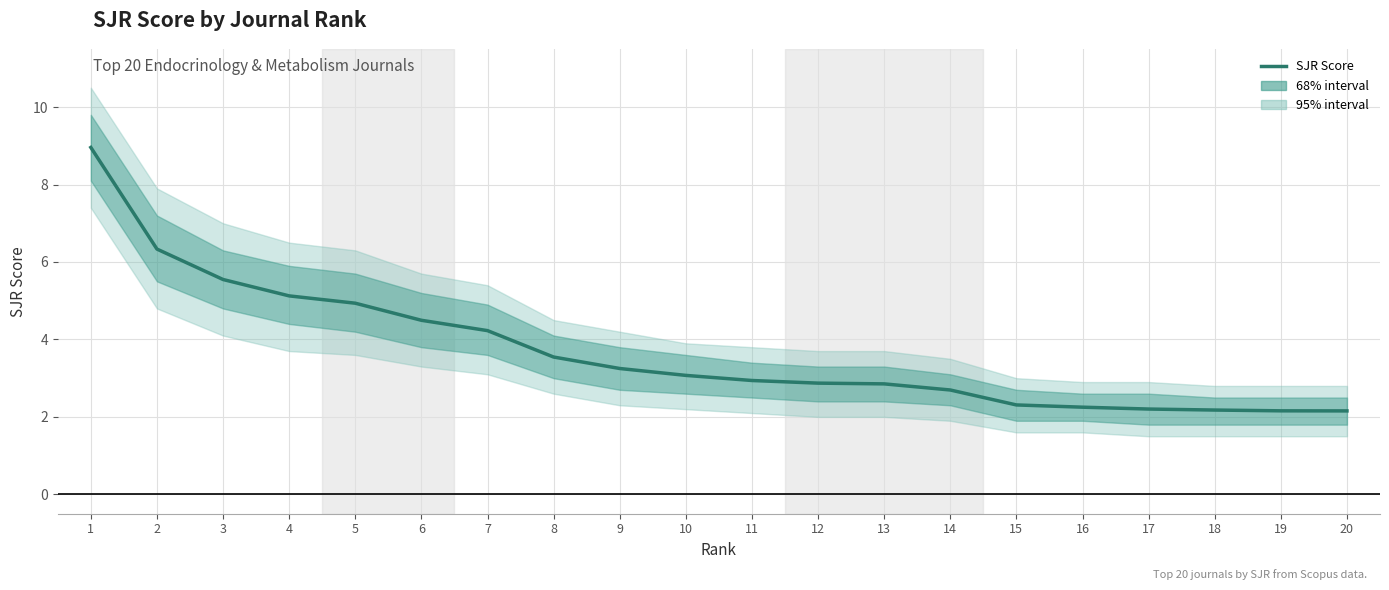

What is the minimum value shown in the chart?

2.2